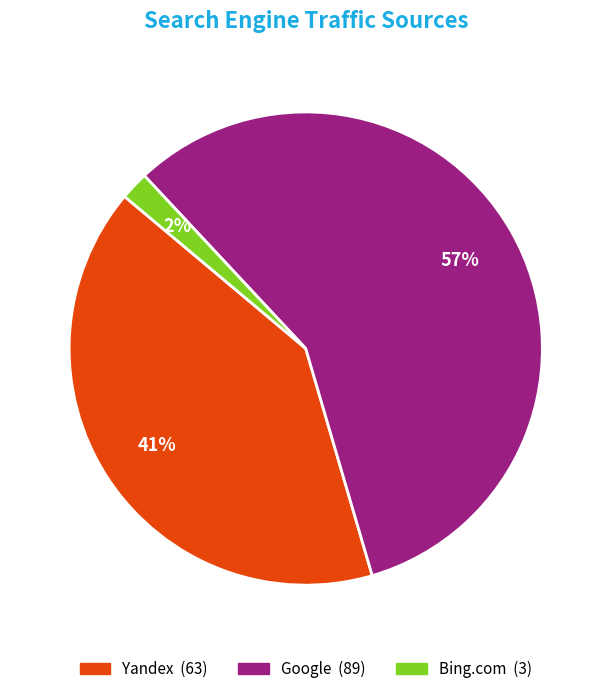

How many slices are in this pie chart?

3